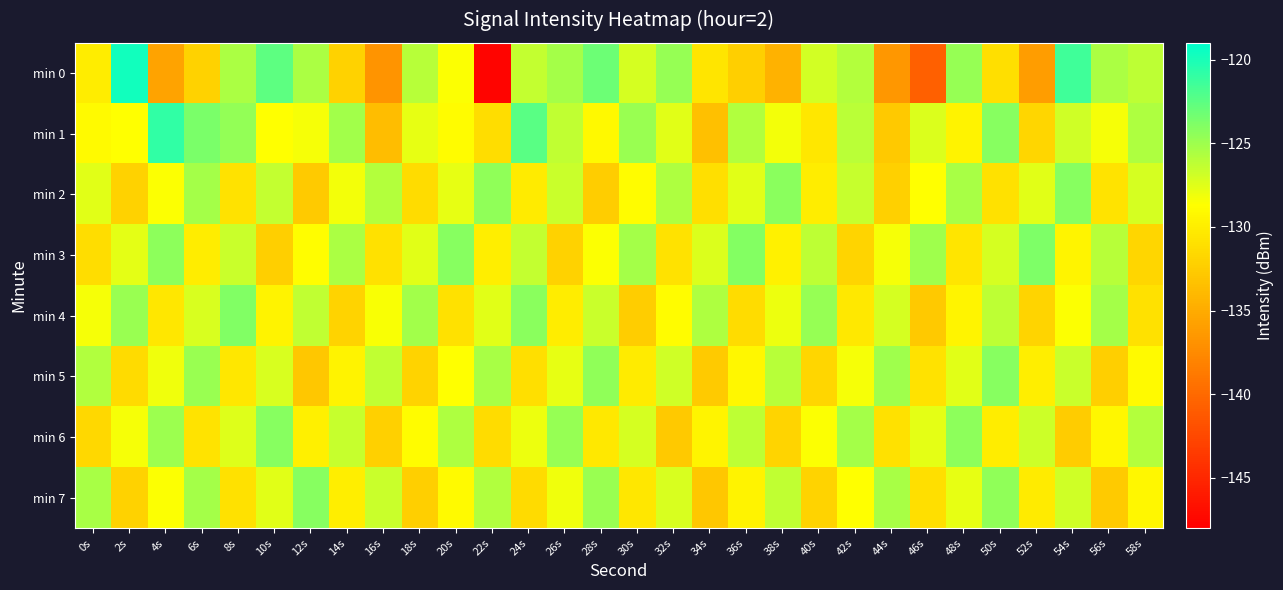

List the series in order of their peak value, lowest first.

min 2, min 5, min 7, min 6, min 4, min 3, min 1, min 0